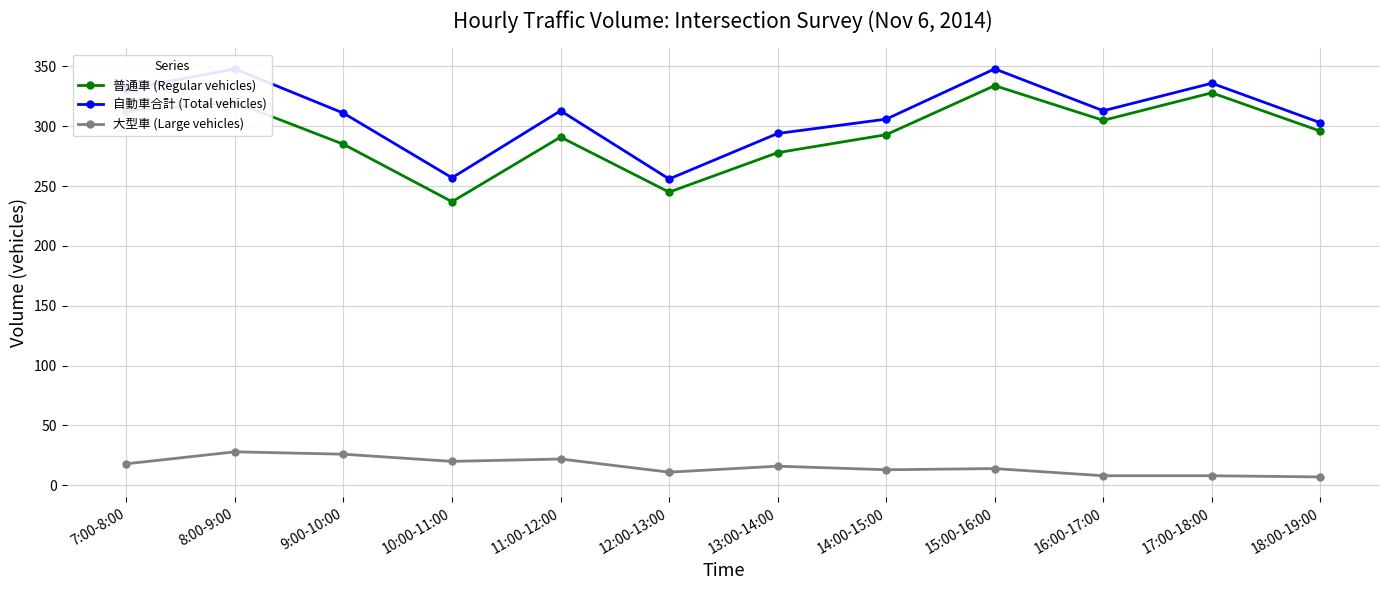

Which category has the highest value in the 大型車 (Large vehicles) series?

8:00-9:00